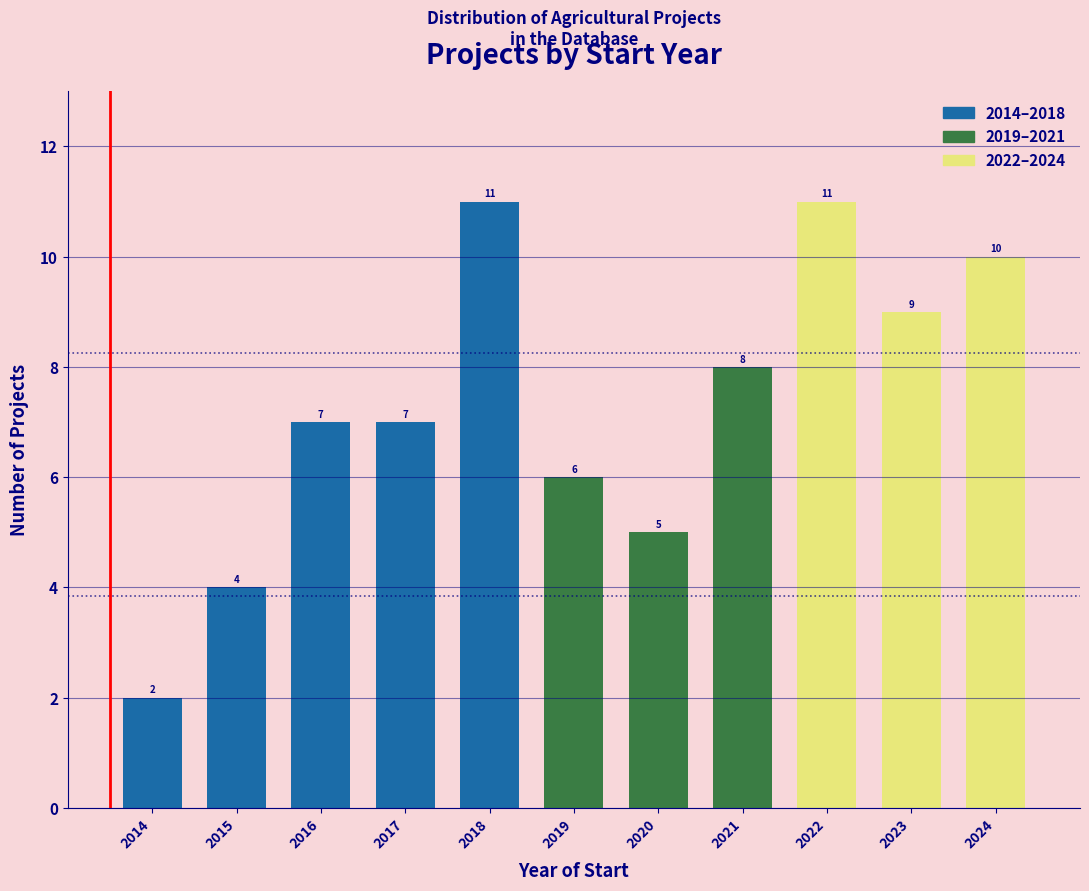

Reading left to right, extract all data points from this chart.

2014=2	2015=4	2016=7	2017=7	2018=11	2019=6	2020=5	2021=8	2022=11	2023=9	2024=10